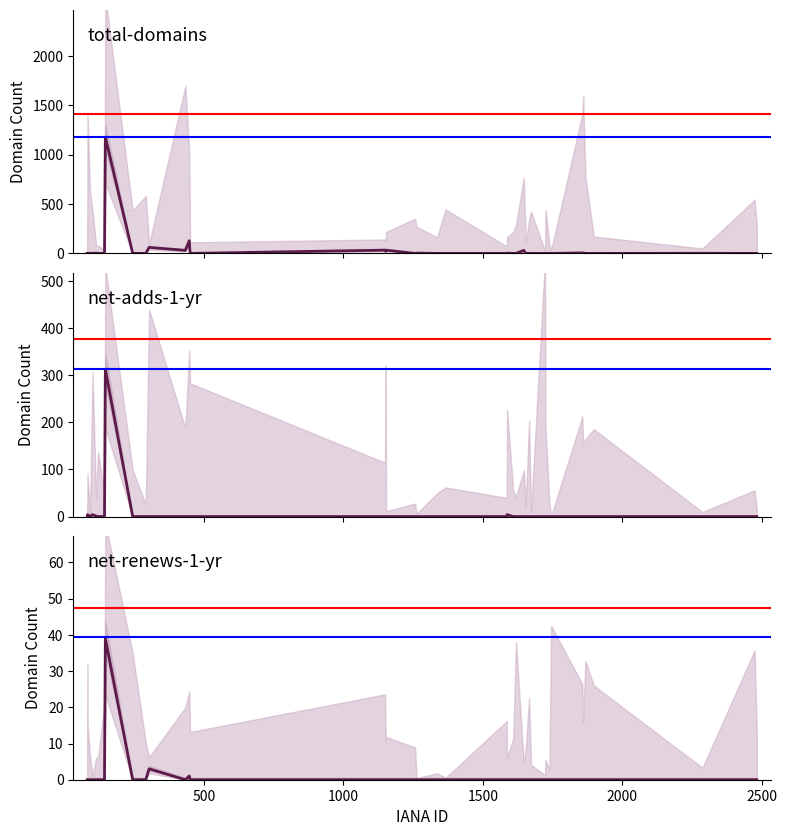

True or false: attempted-adds has a value of -29 at 1336.

False